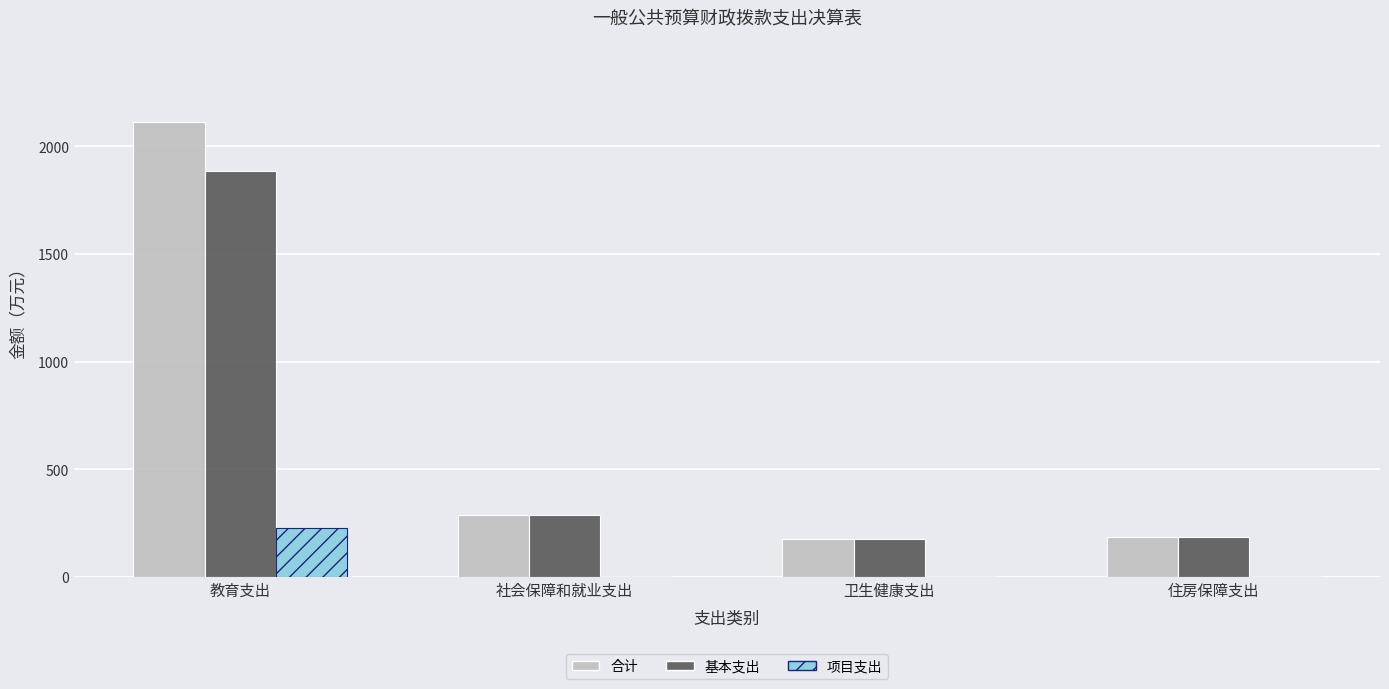

Count the number of data series in this chart.

3